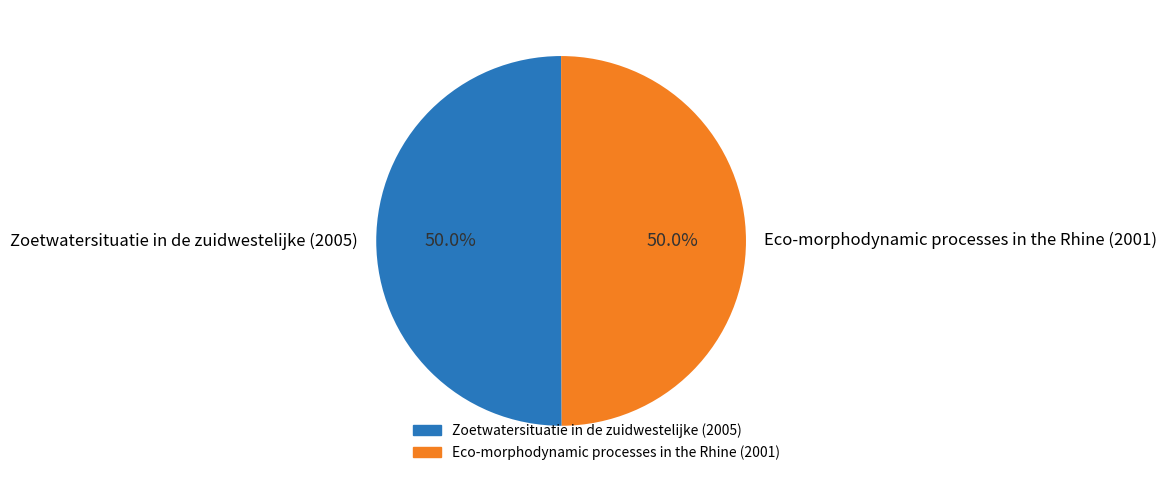

How many segments does this pie chart have?

2